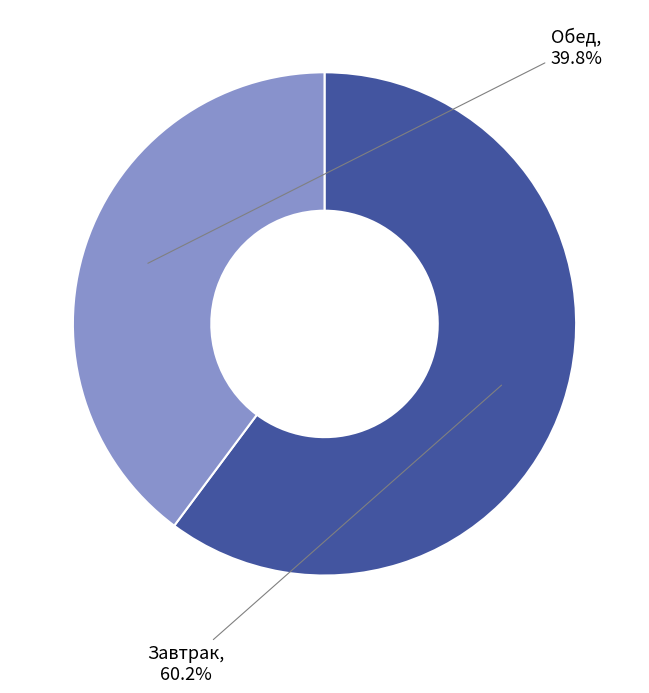

How many slices are in this pie chart?

2